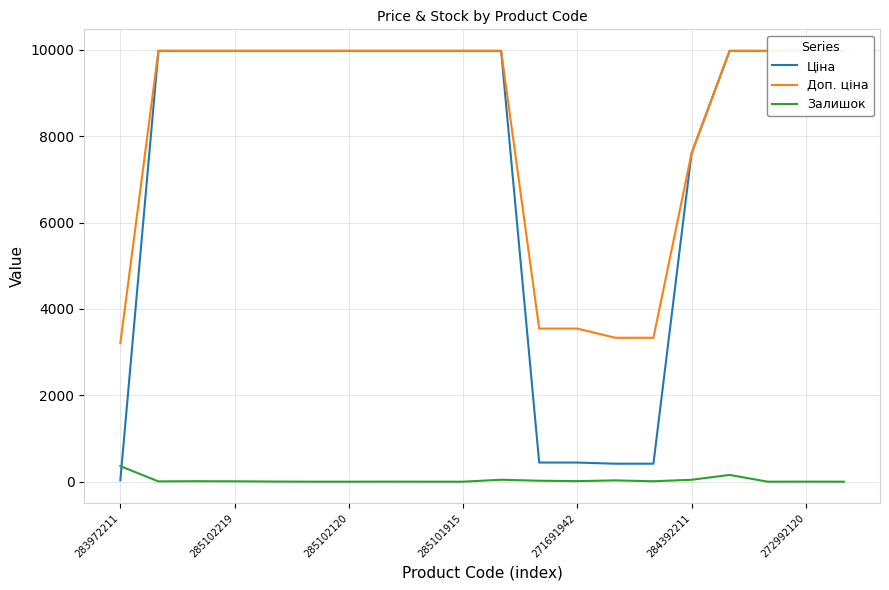

What is the highest value of the Залишок series?

360